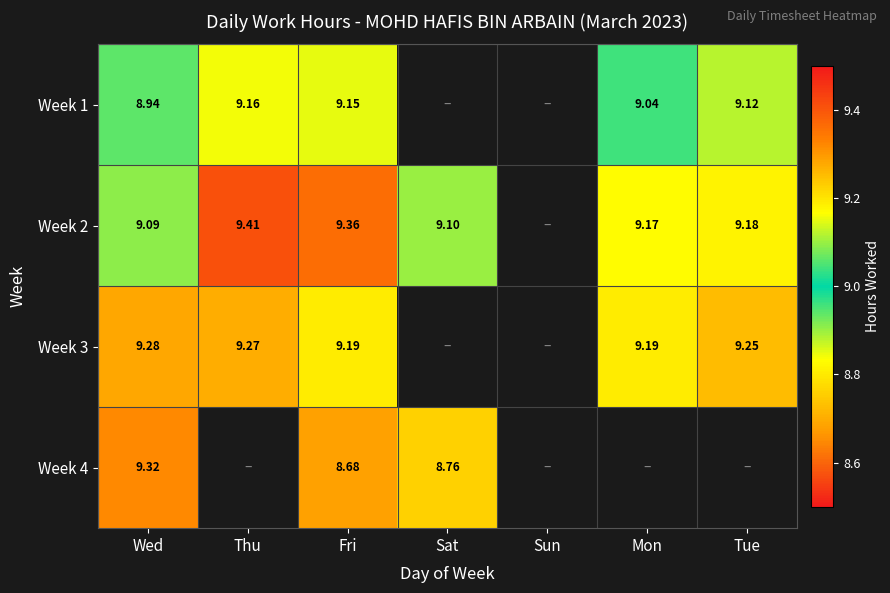

At how many categories does at least one series exceed 9?

6